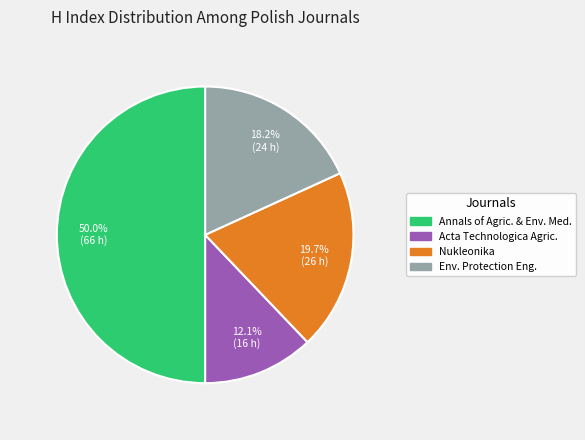

How much of the chart is everything except Env. Protection Eng.?

81.8%